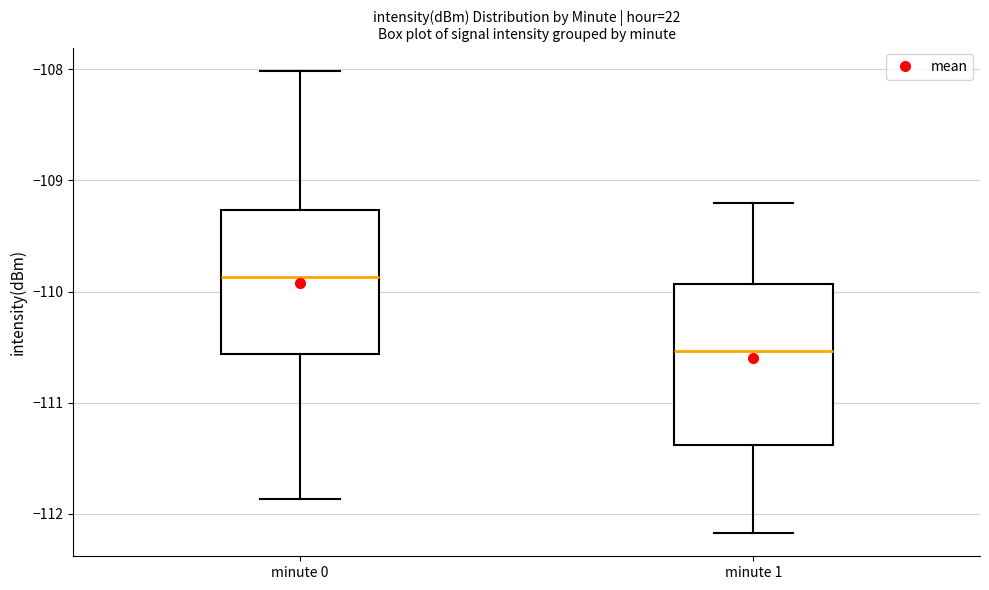

Which box has the highest median line?

minute 0